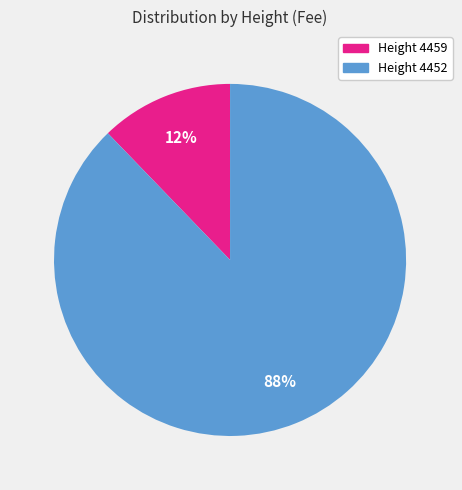

To the nearest percent, what portion does Height 4459 represent?

12%